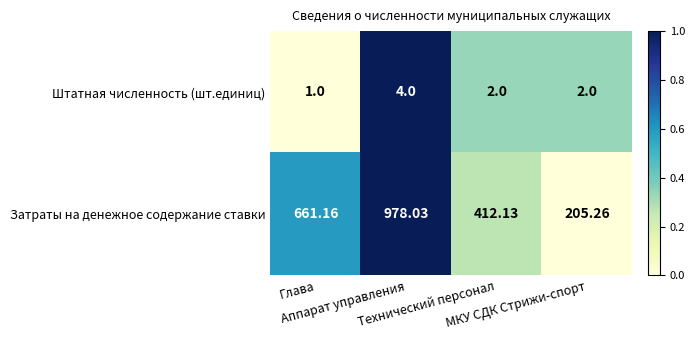

Rank the series by their maximum value, from highest to lowest.

Затраты на денежное содержание ставки, Штатная численность (шт.единиц)